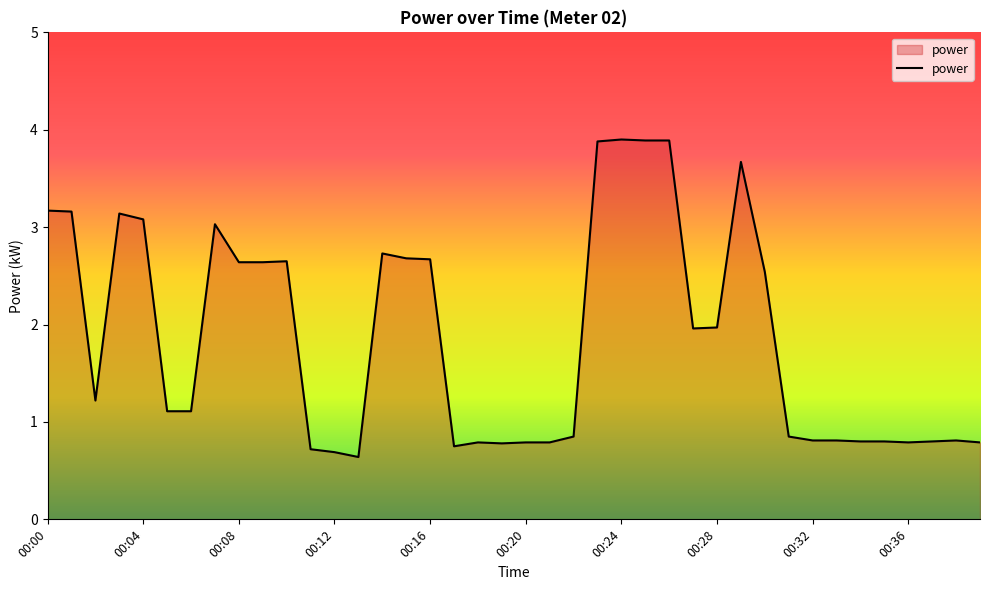

What is the greatest value displayed?

3.9